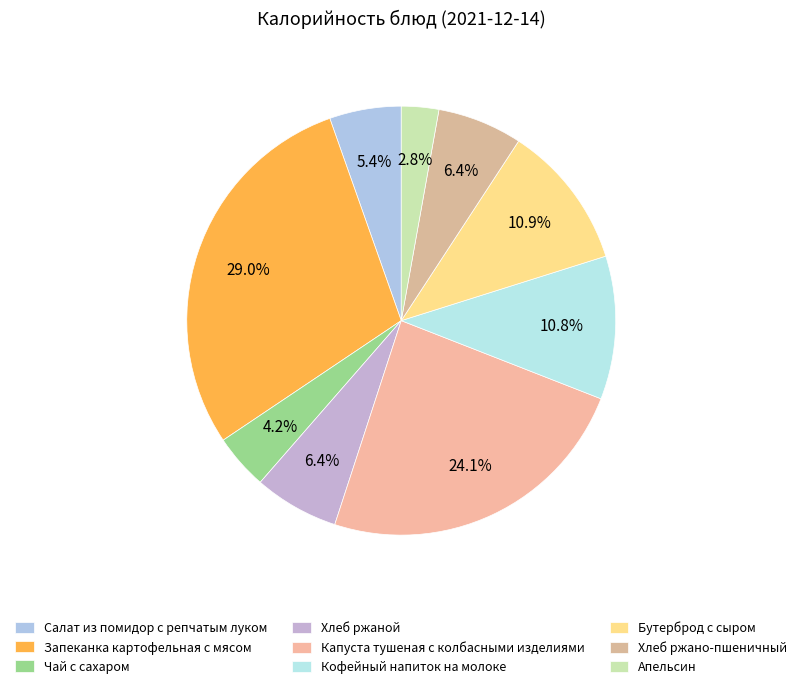

To the nearest percent, what percentage of the pie is Бутерброд с сыром?

11%